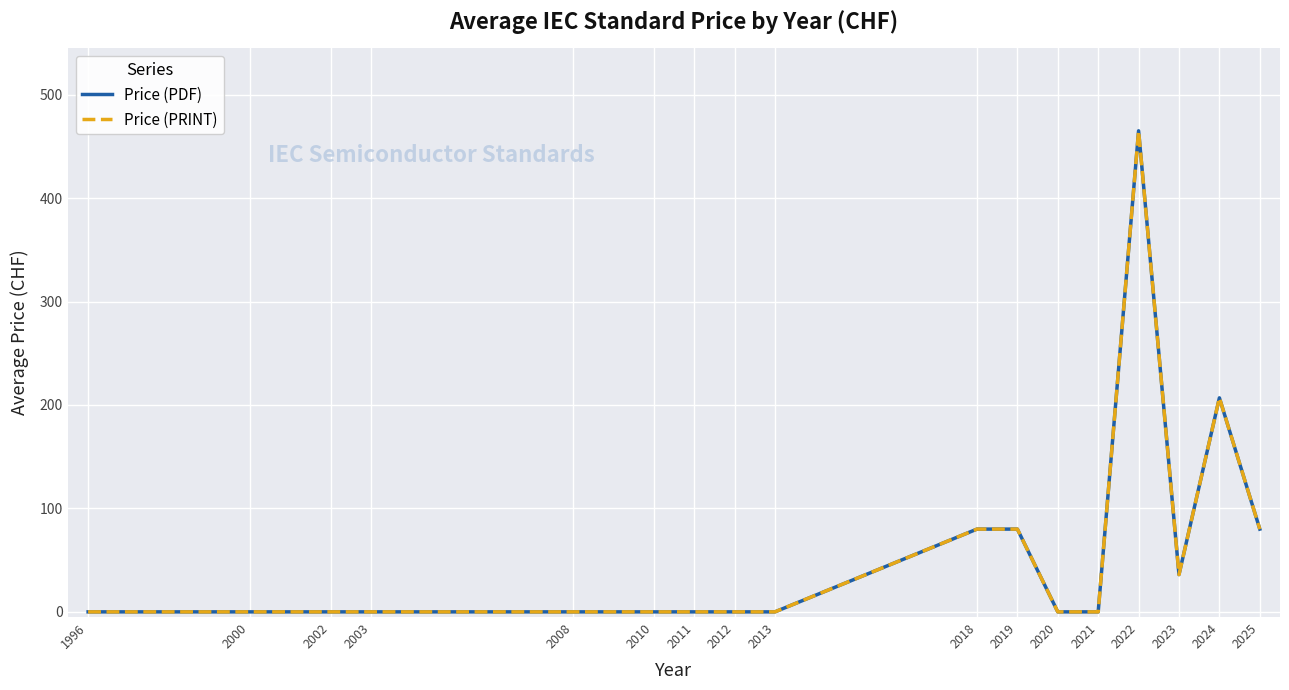

At 2008, list the series in order from smallest to largest.

Price (PDF), Price (PRINT)